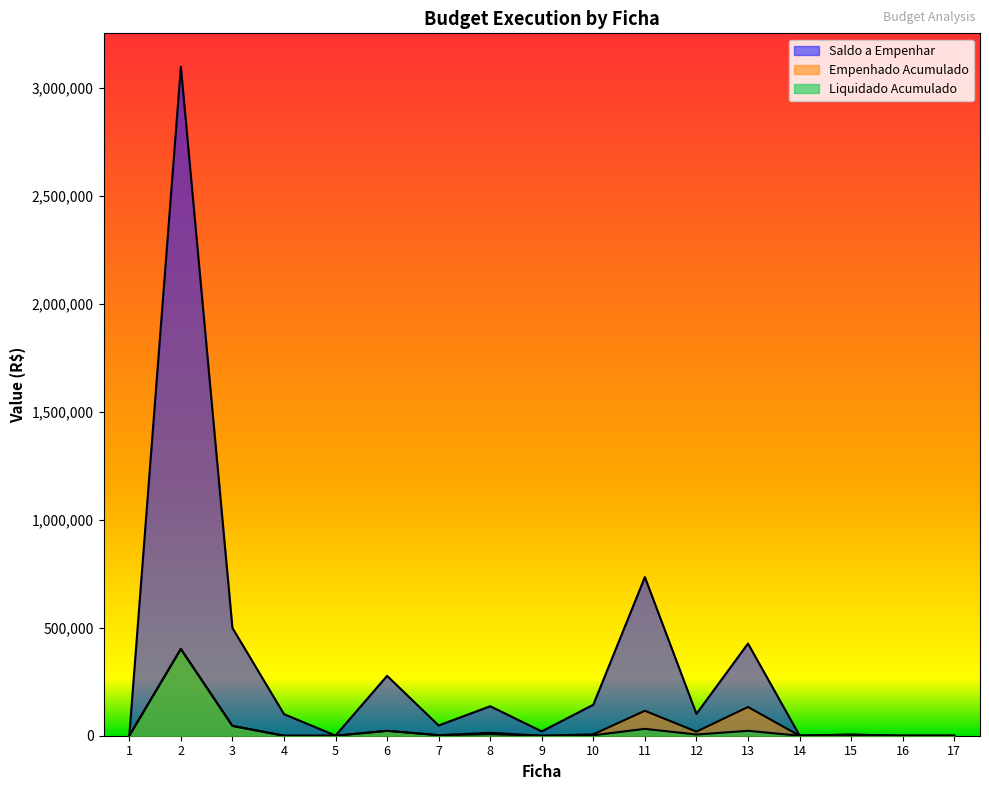

Reading left to right, list all the values displayed in this chart.

Saldo a Empenhar: 500.0	3098185.5	499411.1	100000.0	500.0	277300.0	47450.0	136460.3	20000.0	143504.0	734582.4	101124.3	426987.9	1000.0	5000.0	100.0	500.0
Empenhado Acumulado: 0.0	401814.5	45588.9	0.0	0.0	22700.0	2550.0	13539.7	0.0	6496.0	115417.6	18875.7	133012.1	0.0	5000.0	0.0	0.0
Liquidado Acumulado: 0.0	401814.5	45588.9	0.0	0.0	22700.0	2550.0	7161.2	0.0	1996.0	31823.2	5562.2	22800.0	0.0	304.0	0.0	0.0